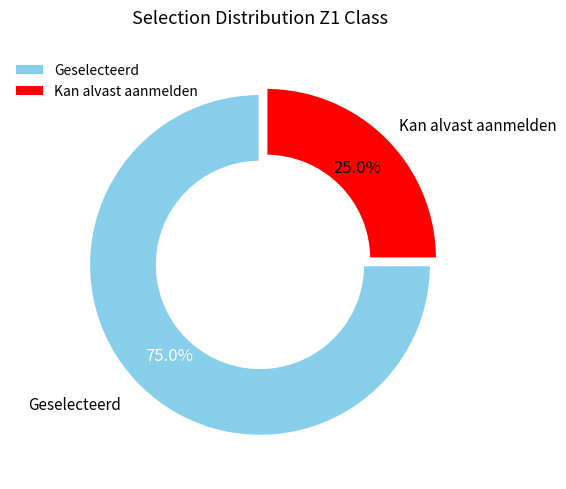

What portion of the pie excludes Geselecteerd?

25.0%